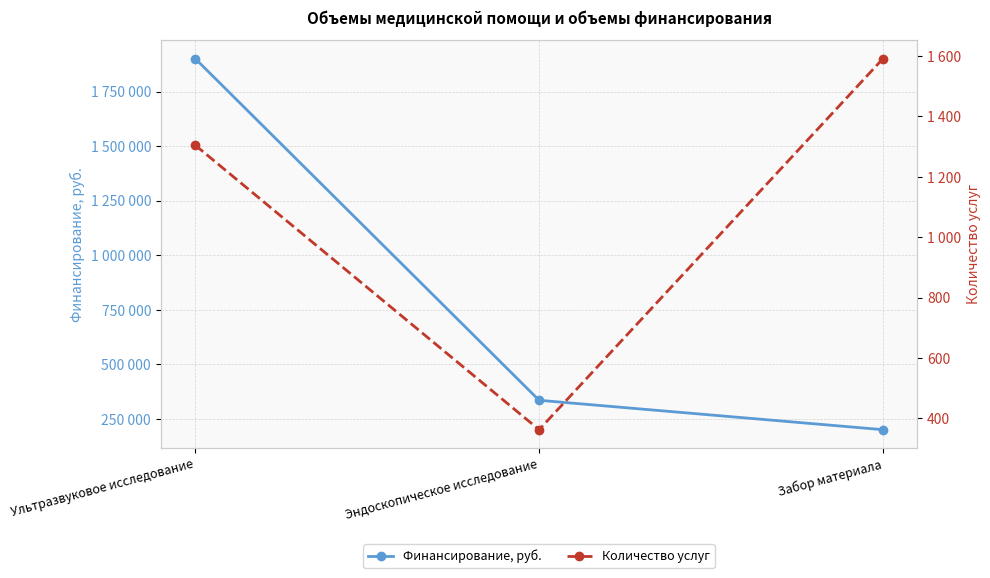

Between Забор материала and Ультразвуковое исследование, which is larger?

Ультразвуковое исследование